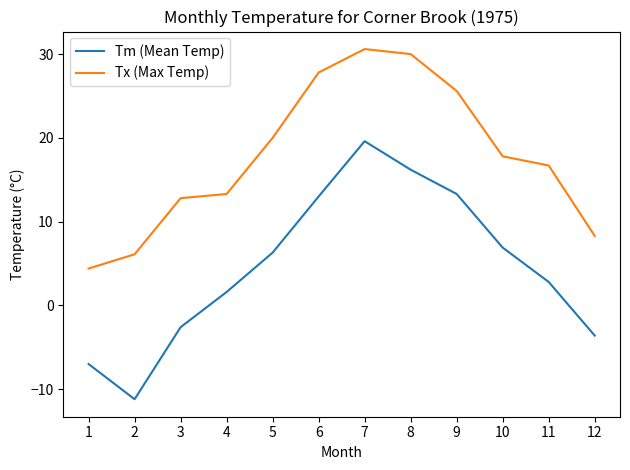

How many lines are shown in the chart?

2